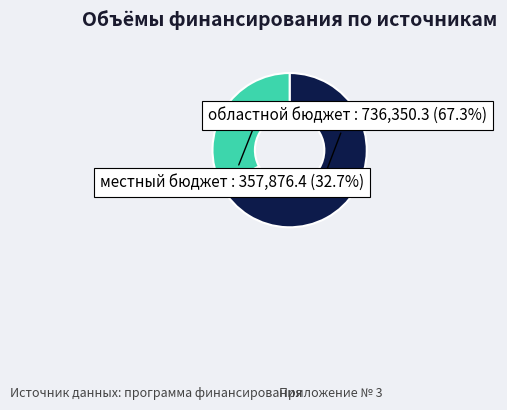

What is the smallest slice in the pie chart?

местный бюджет